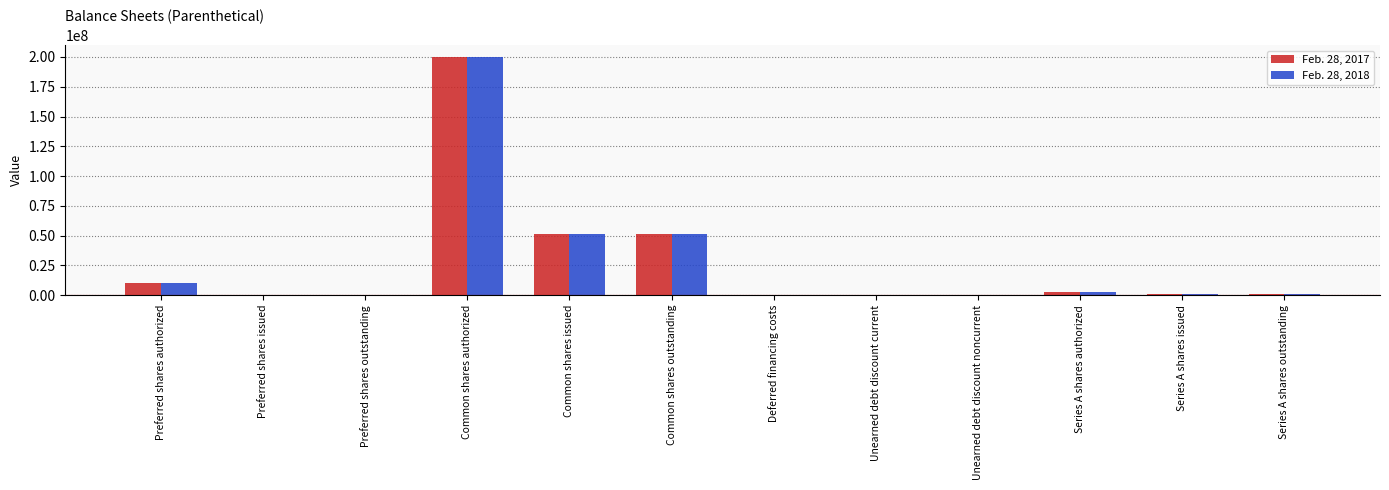

Which label corresponds to the largest value in the chart?

Common shares authorized